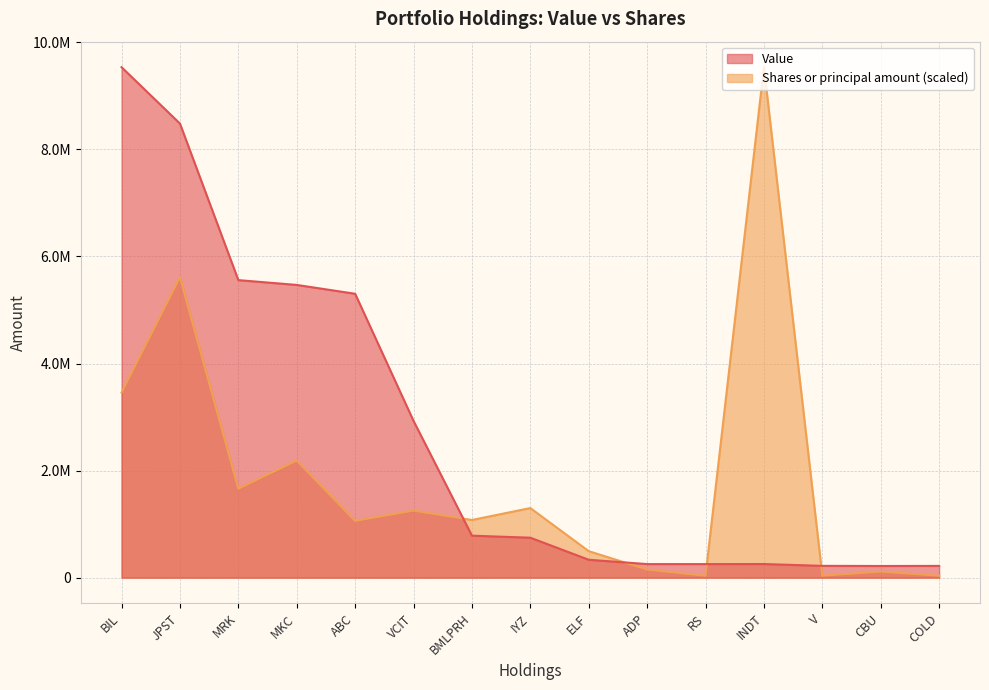

At which category is the sum across all series the highest?

JPST